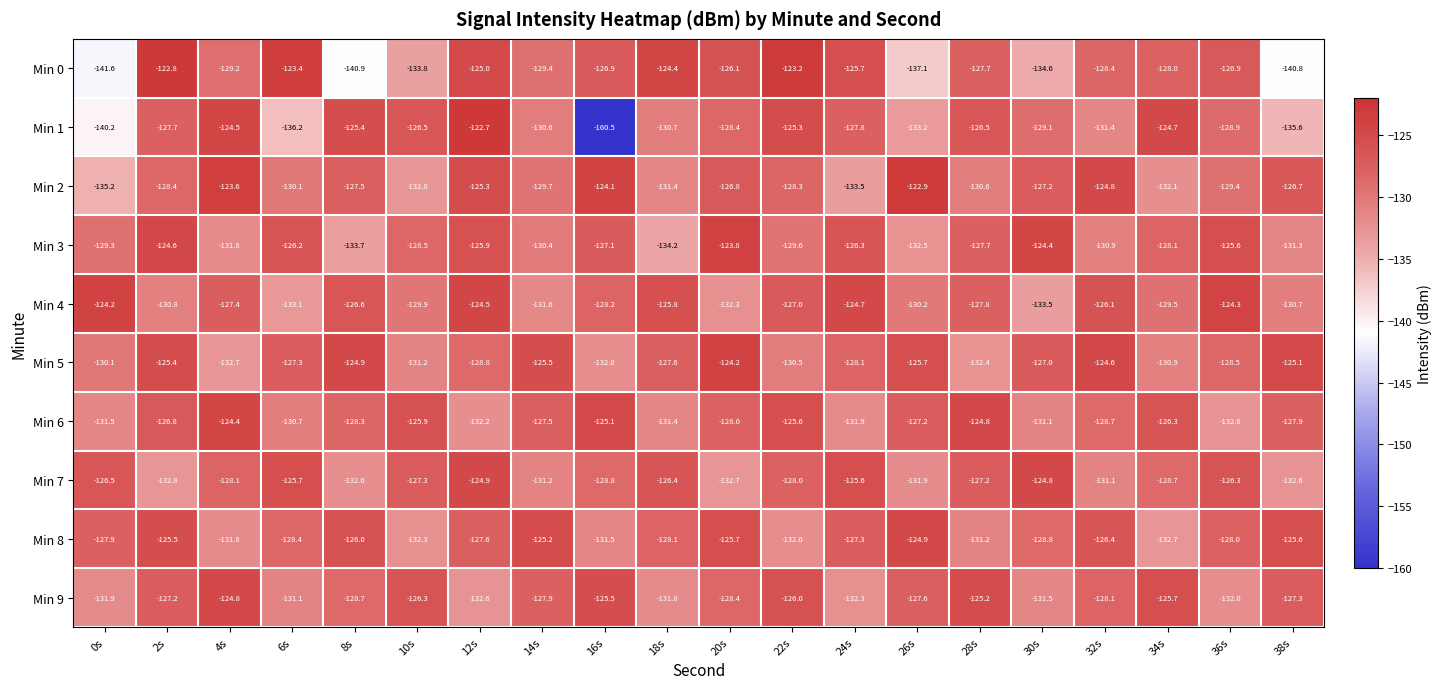

At which category does the chart reach its minimum across all series?

16s